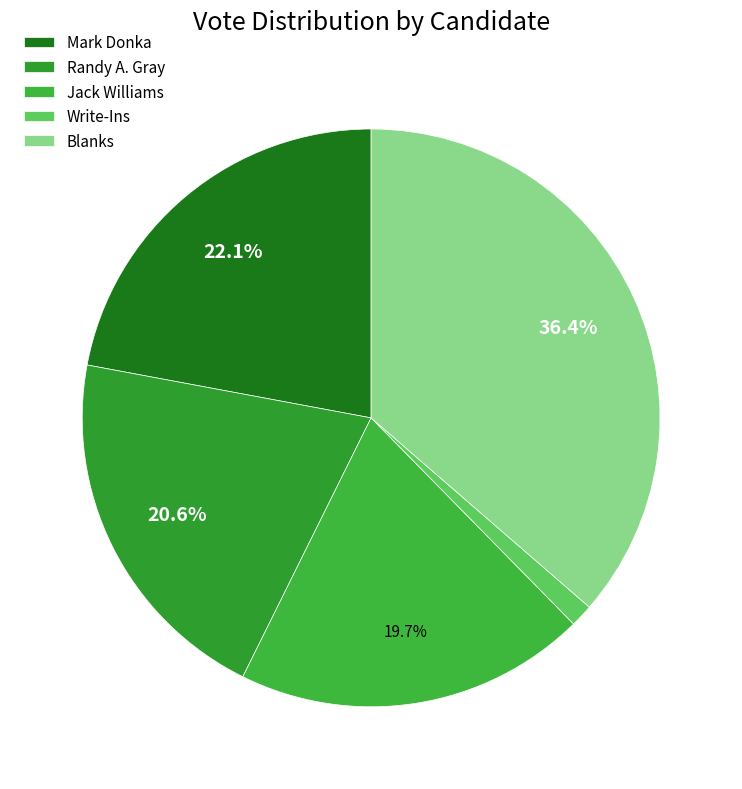

To the nearest percent, what portion does Write-Ins represent?

1%